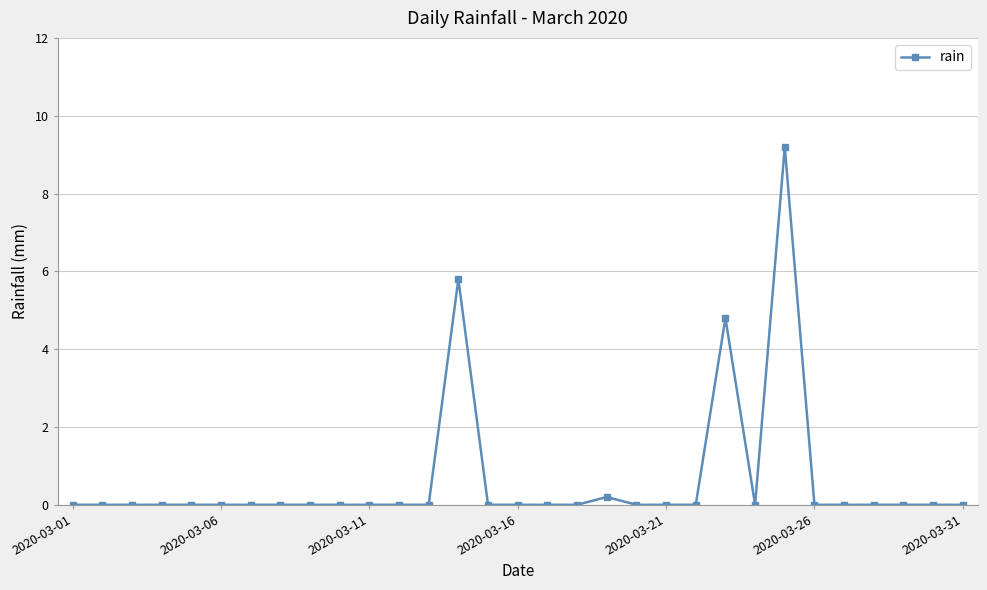

What is the sum of all values?

20.0